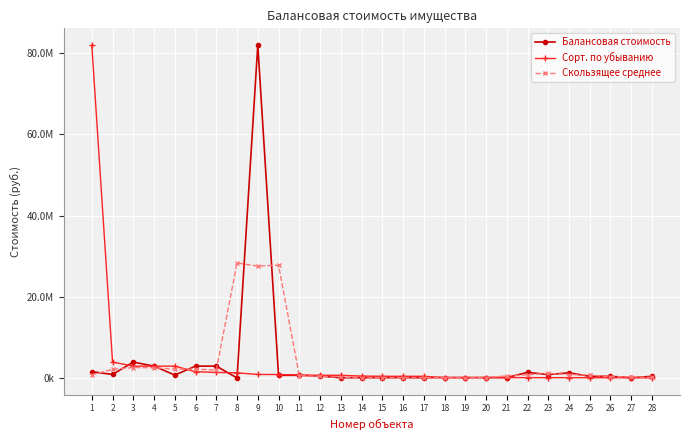

Does the chart have visible grid lines?

Yes